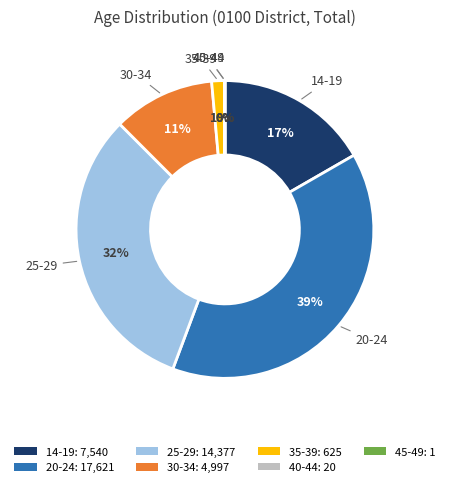

To the nearest percent, what is the difference between the largest and smallest slice percentages?

39%